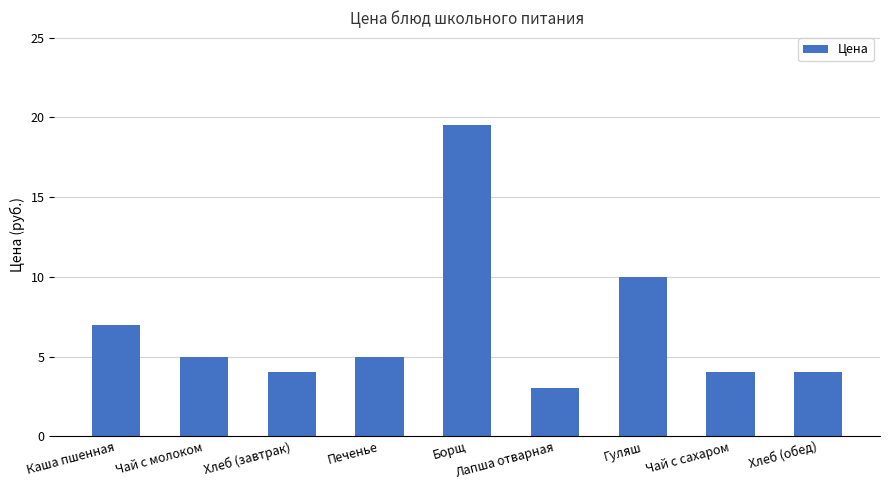

The chart shows a value of 3.0 at Лапша отварная. True or false?

True